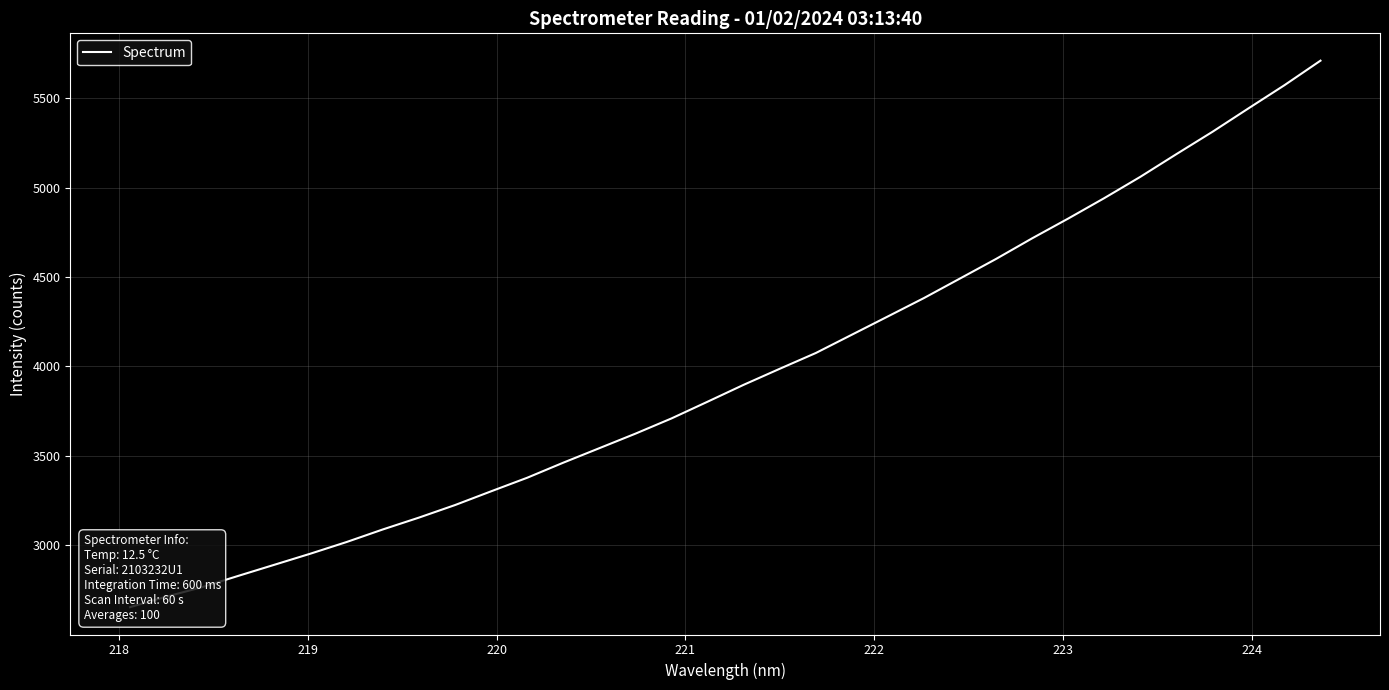

The value at 20 is 6287.5. True or false?

False